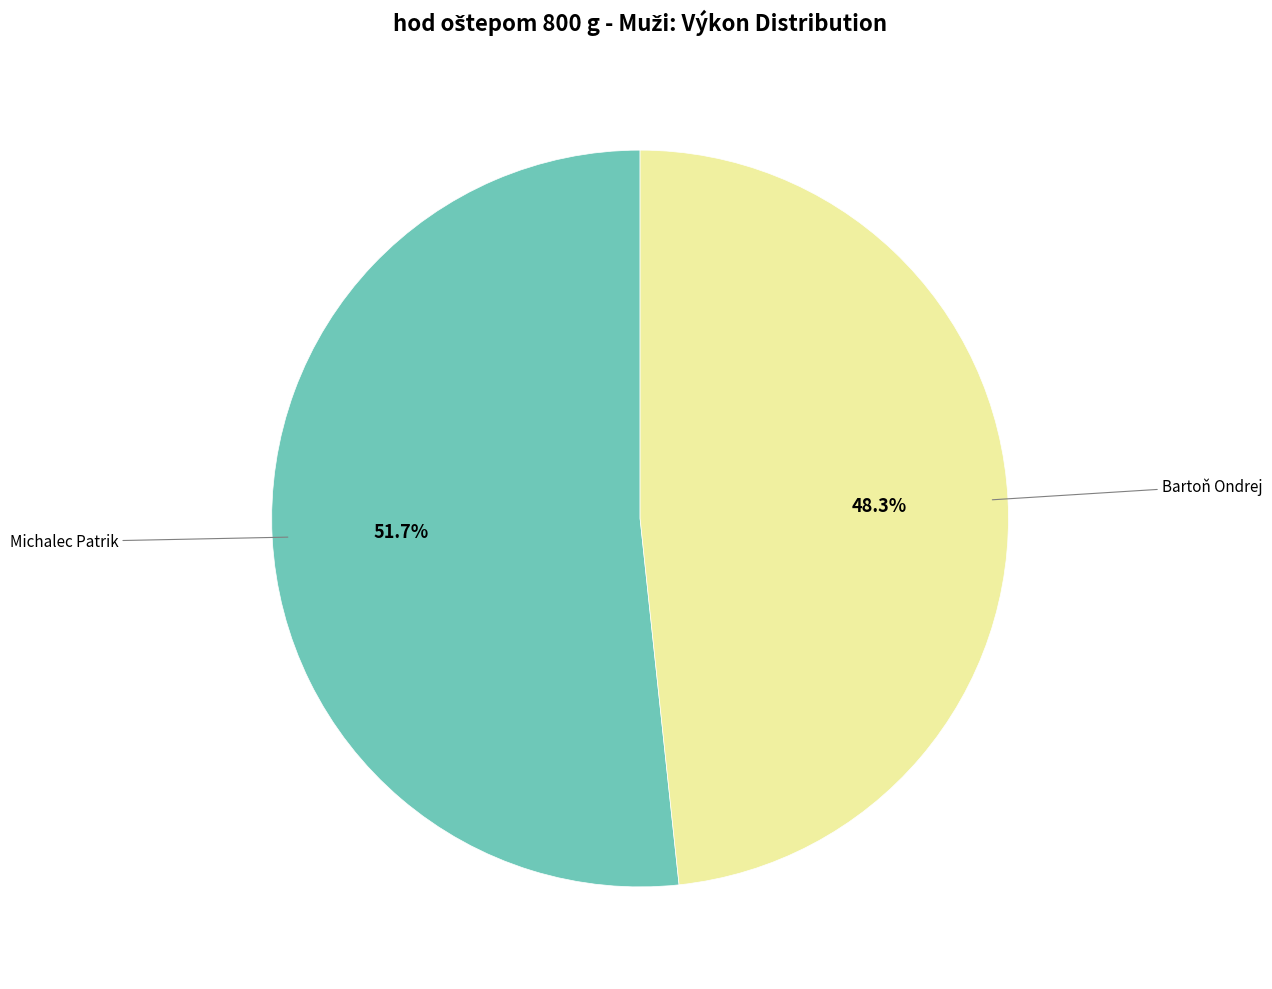

Does any single category account for the majority?

Yes